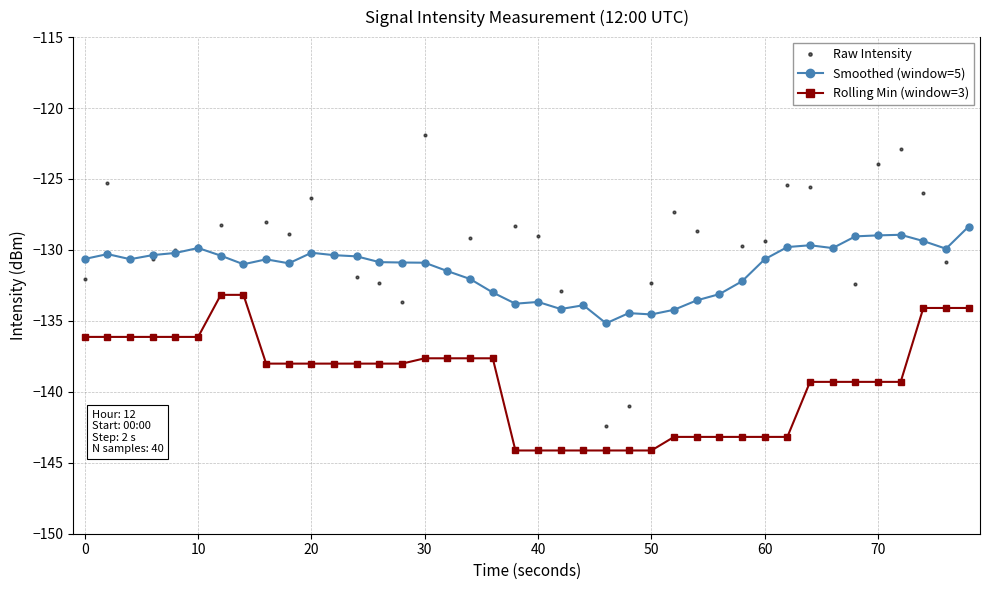

What is the lowest value of the Smoothed (window=5) series?

-135.2